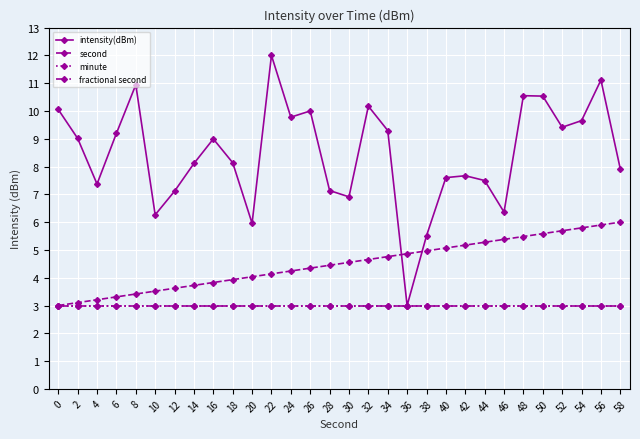

At 34, list the series in order from largest to smallest.

intensity(dBm), second, minute, fractional second